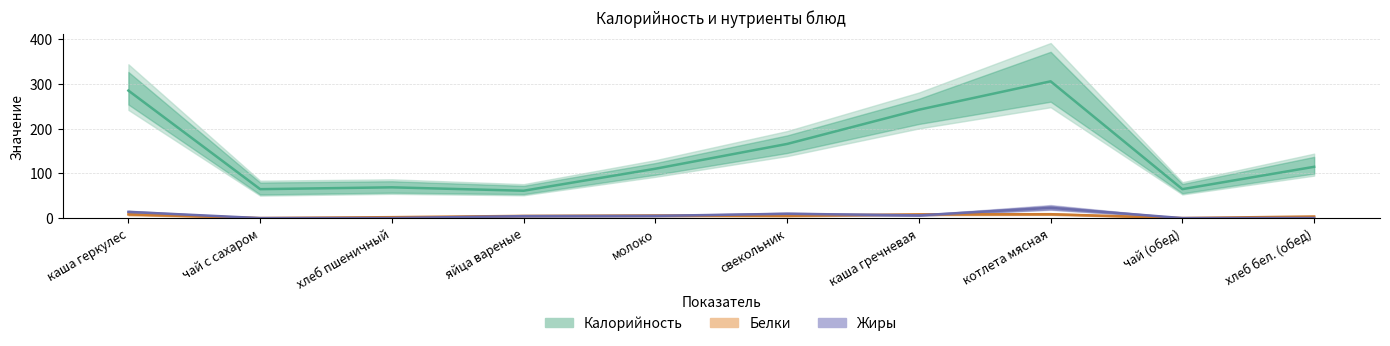

What position from the right is молоко?

6